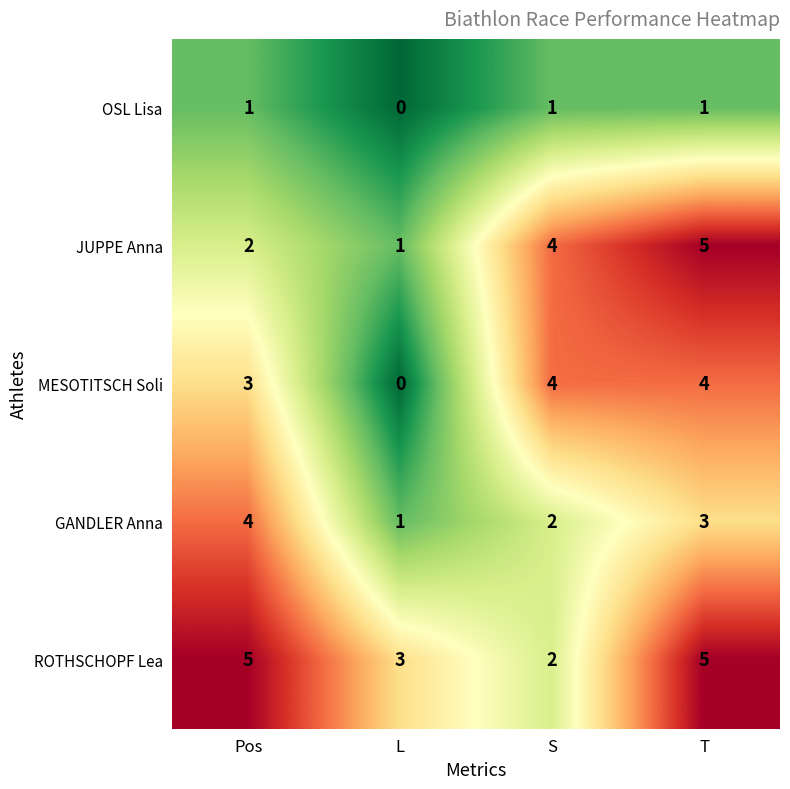

At Pos, list the series in order from smallest to largest.

OSL Lisa, JUPPE Anna, MESOTITSCH Soli, GANDLER Anna, ROTHSCHOPF Lea